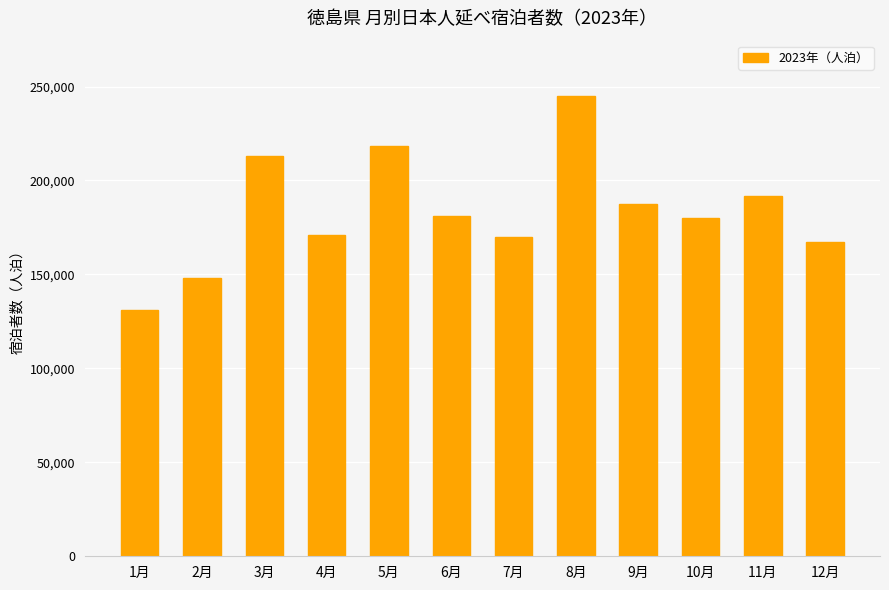

Reading left to right, extract all data points from this chart.

130860	148060	212820	171240	218580	181320	170010	245010	187730	180070	191730	167330